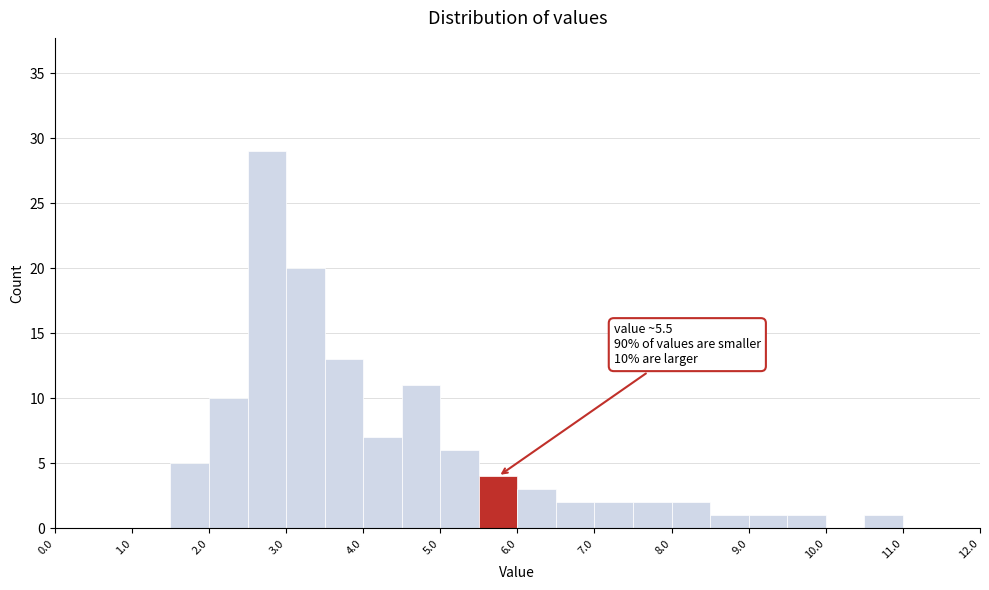

Over which range of the x-axis is the bar tallest?

2.5 to 3.0